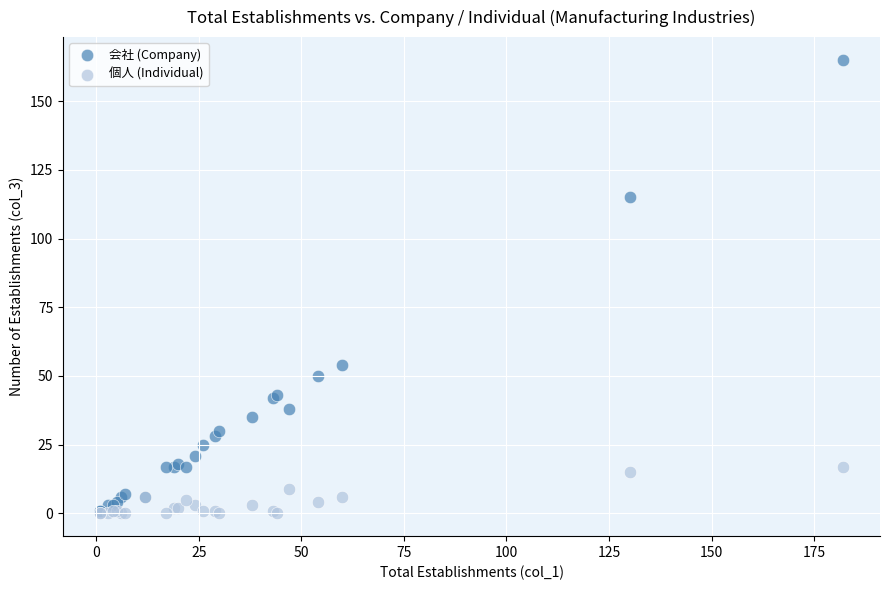

Which series has the largest Y range (max minus min)?

会社 (Company)